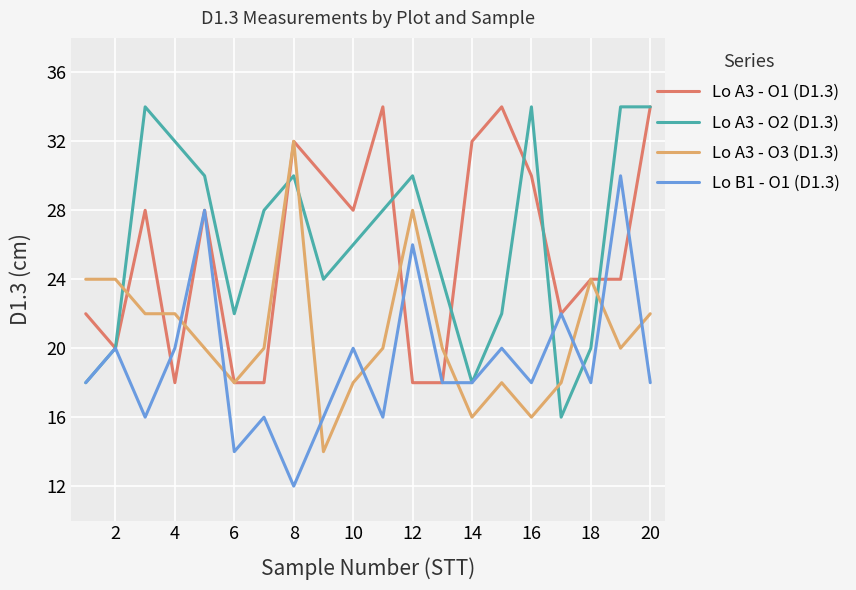

What is the highest value of the Lo B1 - O1 (D1.3) series?

30